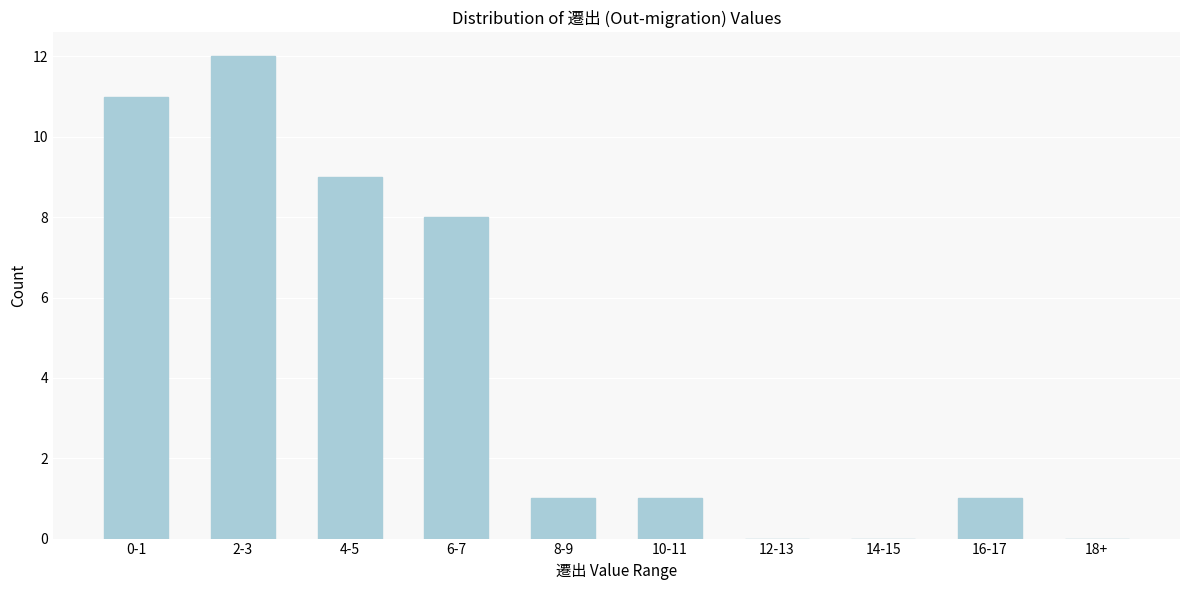

Reading left to right, list all the values displayed in this chart.

0-1=11	2-3=12	4-5=9	6-7=8	8-9=1	10-11=1	12-13=0	14-15=0	16-17=1	18+=0